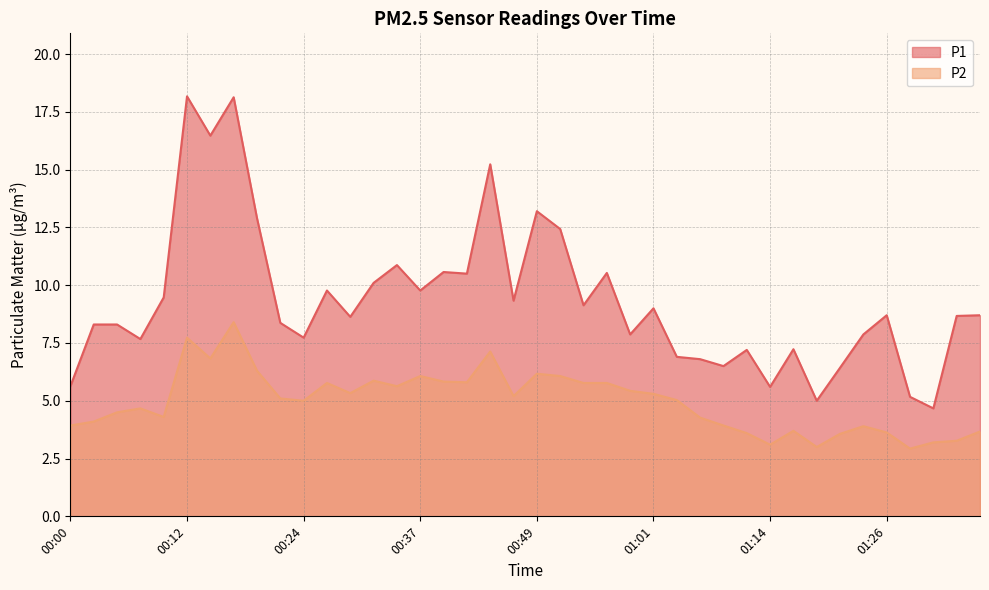

Which series has the largest range (max minus min)?

P1